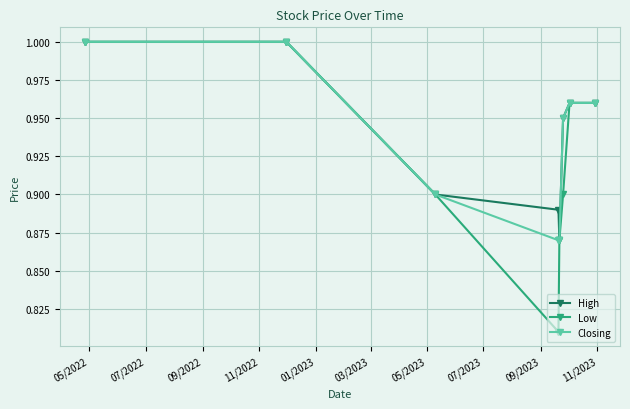

What are all the series names shown in the legend?

High, Low, Closing